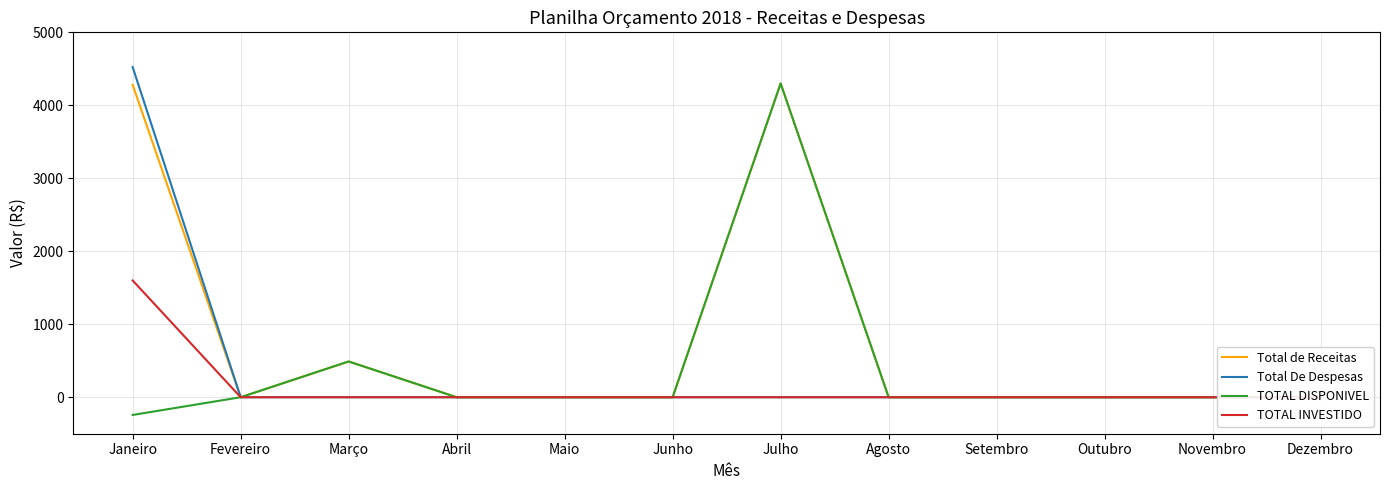

Which series has the widest spread of values?

TOTAL DISPONIVEL